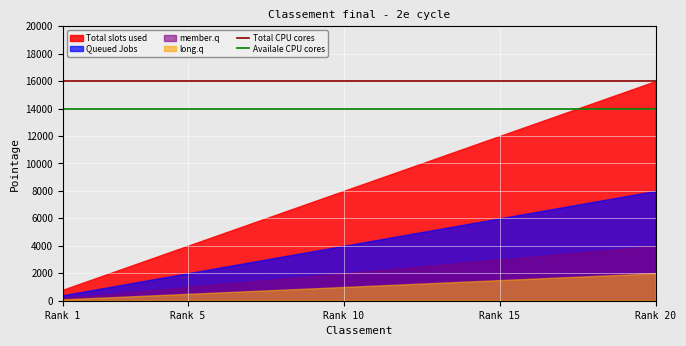

Which category has the highest value in the Availale CPU cores series?

Rank 1